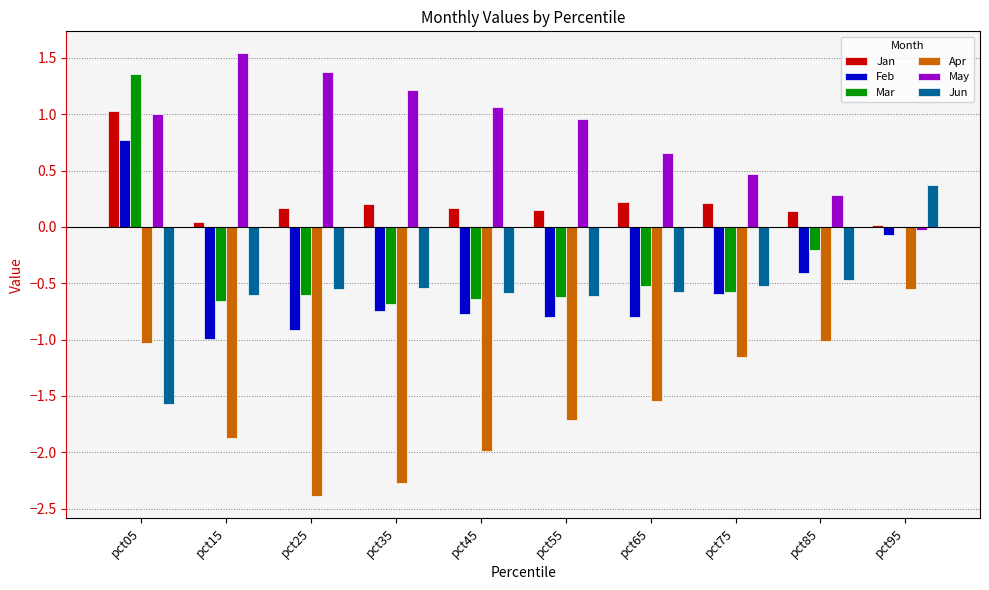

At which label does Jun first exceed 0?

pct95